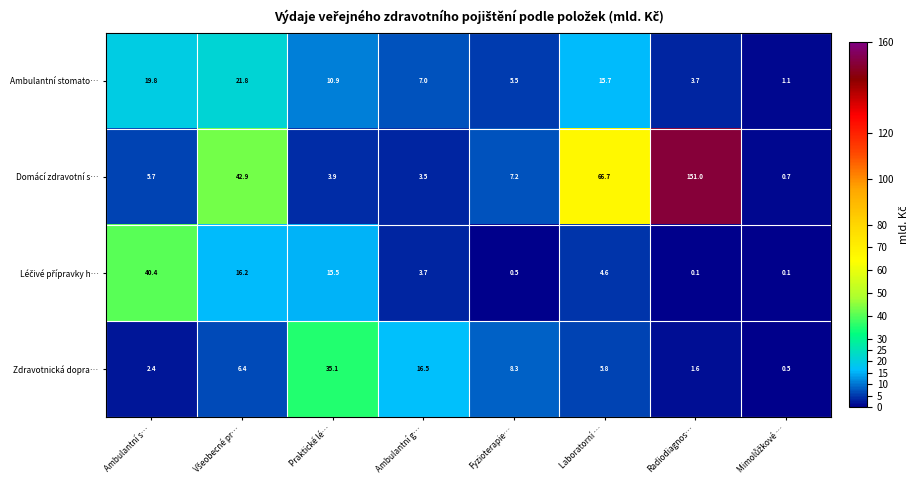

The Domácí zdravotní s… series shows 1.9 at Praktické lé…. True or false?

False